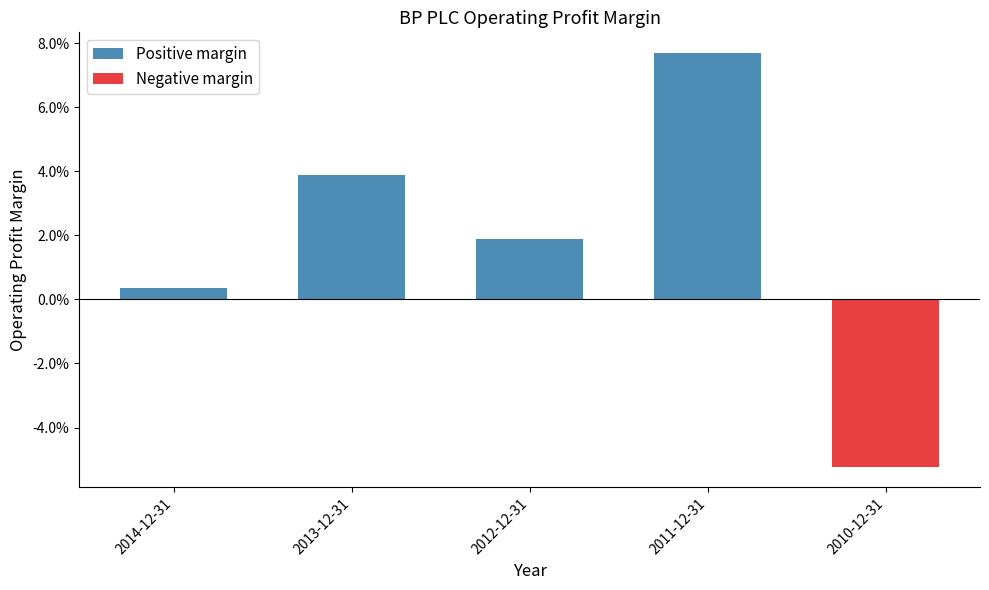

Count the number of data series in this chart.

1